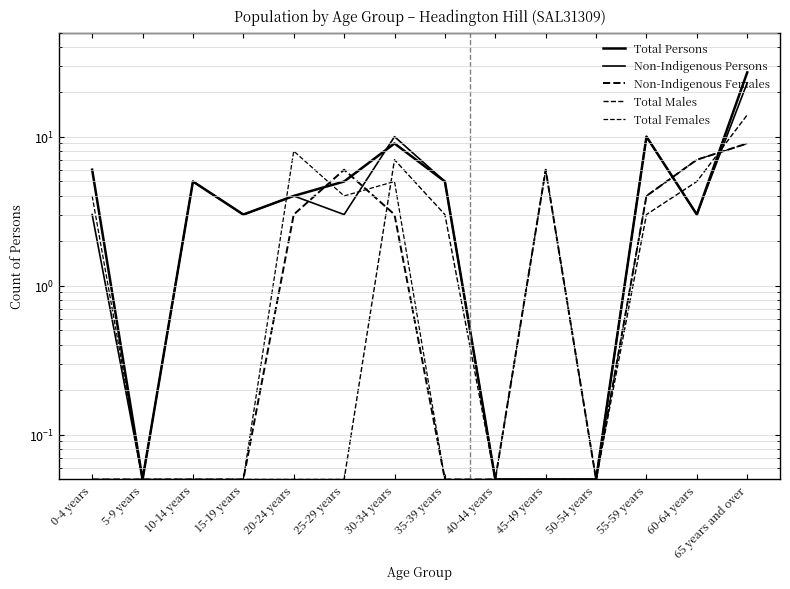

At 65 years and over, list the series in order from smallest to largest.

Non-Indigenous Females, Total Females, Total Males, Non-Indigenous Persons, Total Persons